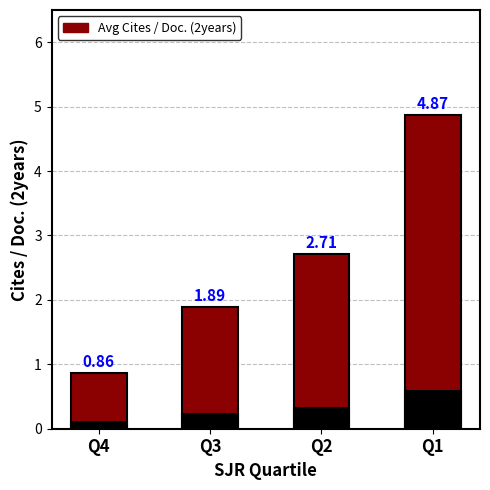

What is the value of the 2nd bar from the left?

1.9